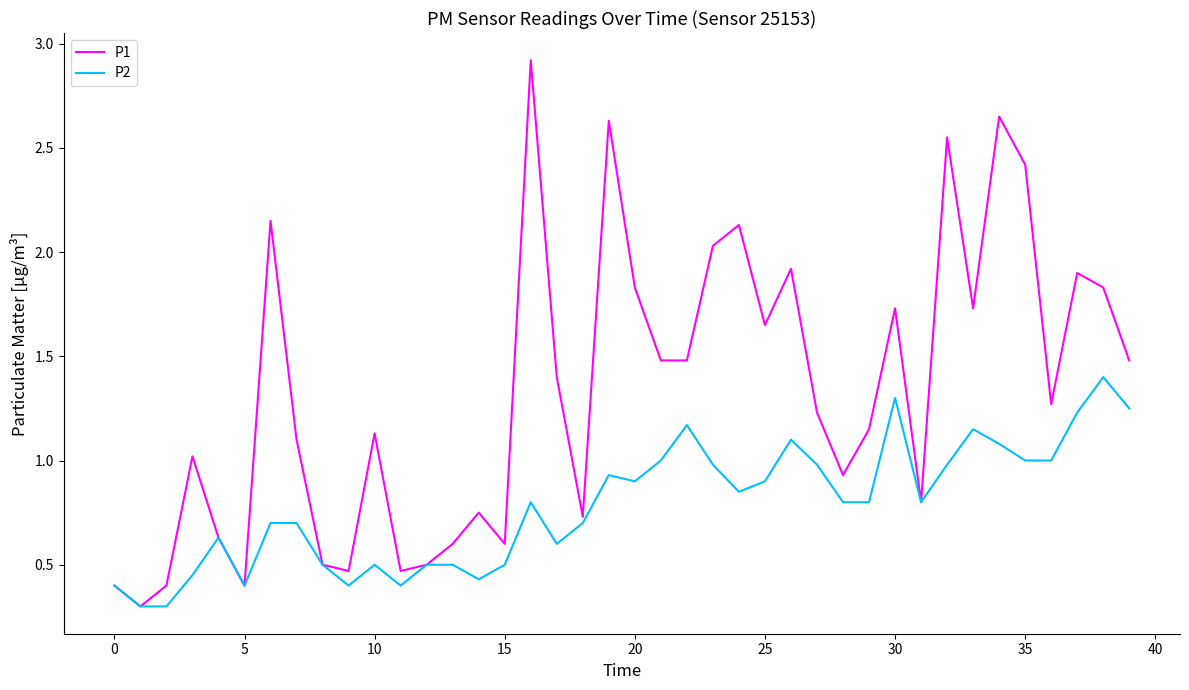

Which series has the largest total across all categories?

P1